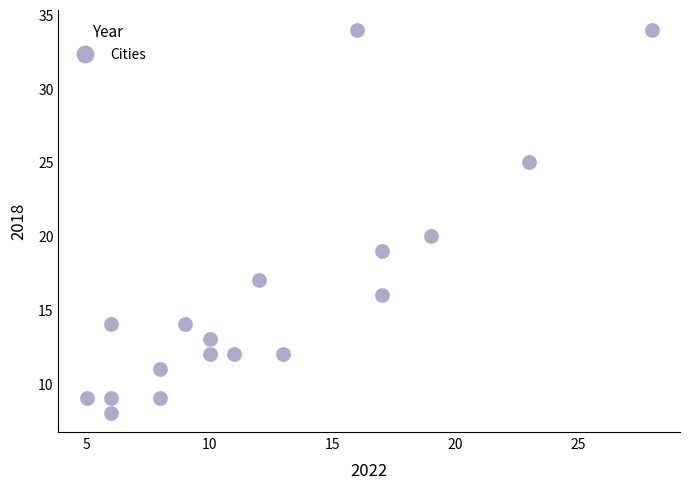

What is the range of Y values (max minus min)?

26